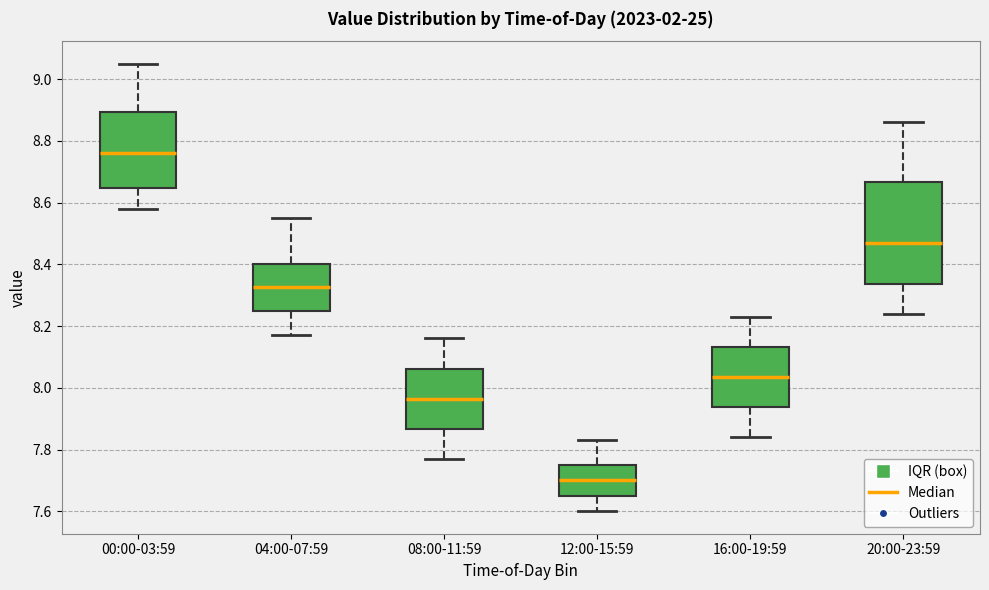

Reading left to right, transcribe this box plot: for each box, give where its median line is, the range the box spans, and where its two whiskers end, as read against the y-axis. The values are not printed on the chart, so give them approximately, as read against the axis.

00:00-03:59: median 8.76, box 8.64 to 8.90, whiskers 8.58 to 9.06
04:00-07:59: median 8.32, box 8.26 to 8.40, whiskers 8.18 to 8.56
08:00-11:59: median 7.96, box 7.86 to 8.06, whiskers 7.78 to 8.16
12:00-15:59: median 7.70, box 7.66 to 7.76, whiskers 7.60 to 7.84
16:00-19:59: median 8.04, box 7.94 to 8.14, whiskers 7.84 to 8.24
20:00-23:59: median 8.48, box 8.34 to 8.66, whiskers 8.24 to 8.86